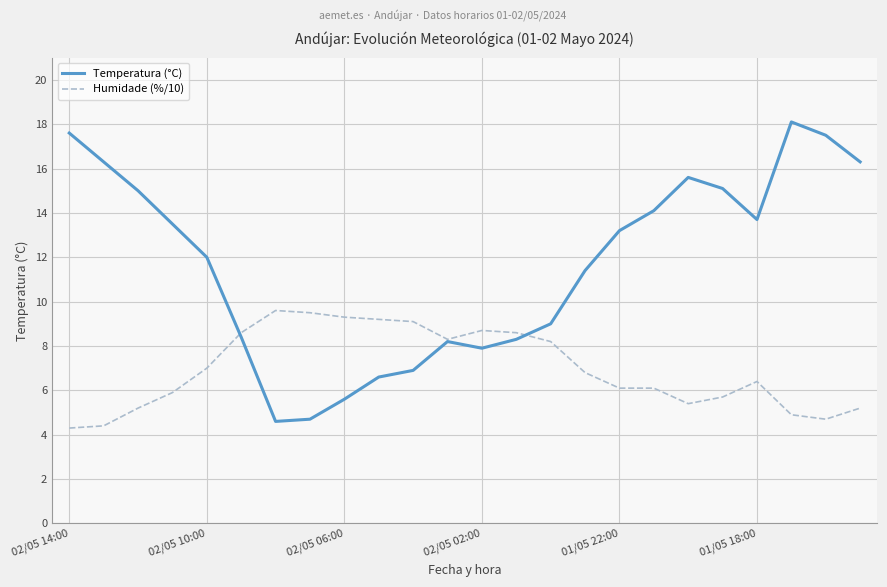

List the series in order of their peak value, lowest first.

Humidade (%/10), Temperatura (°C)